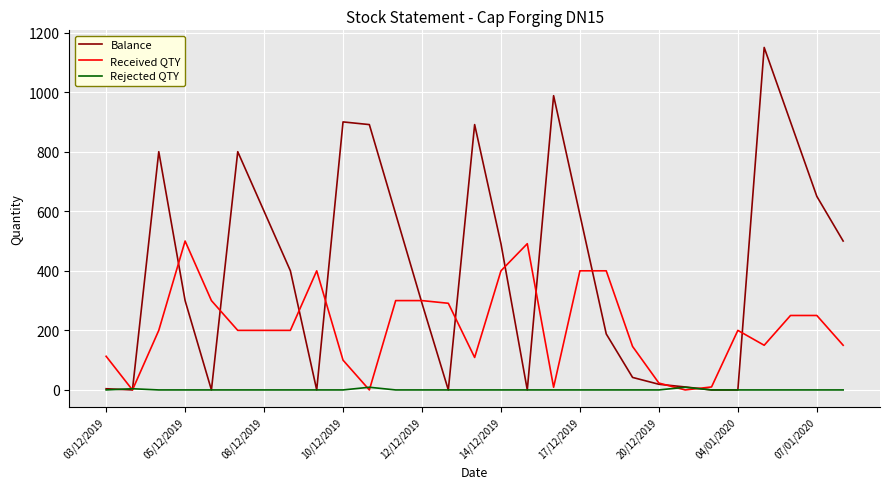

List the series in order of their overall mean, highest first.

Balance, Received QTY, Rejected QTY